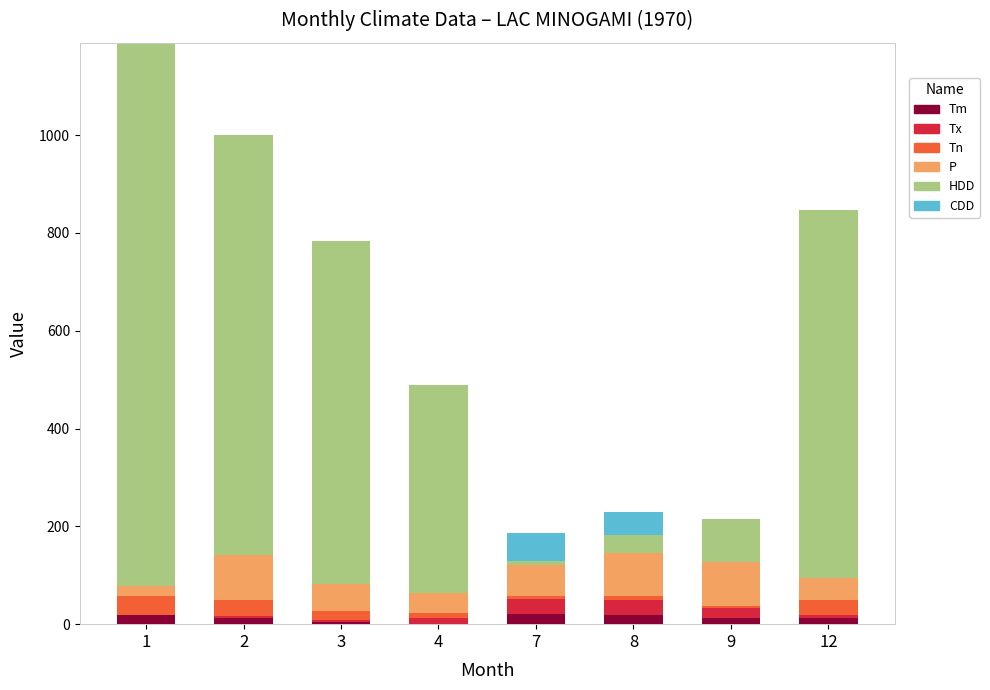

Rank the categories by Tm value from highest to lowest.

7, 8, 1, 12, 2, 9, 3, 4